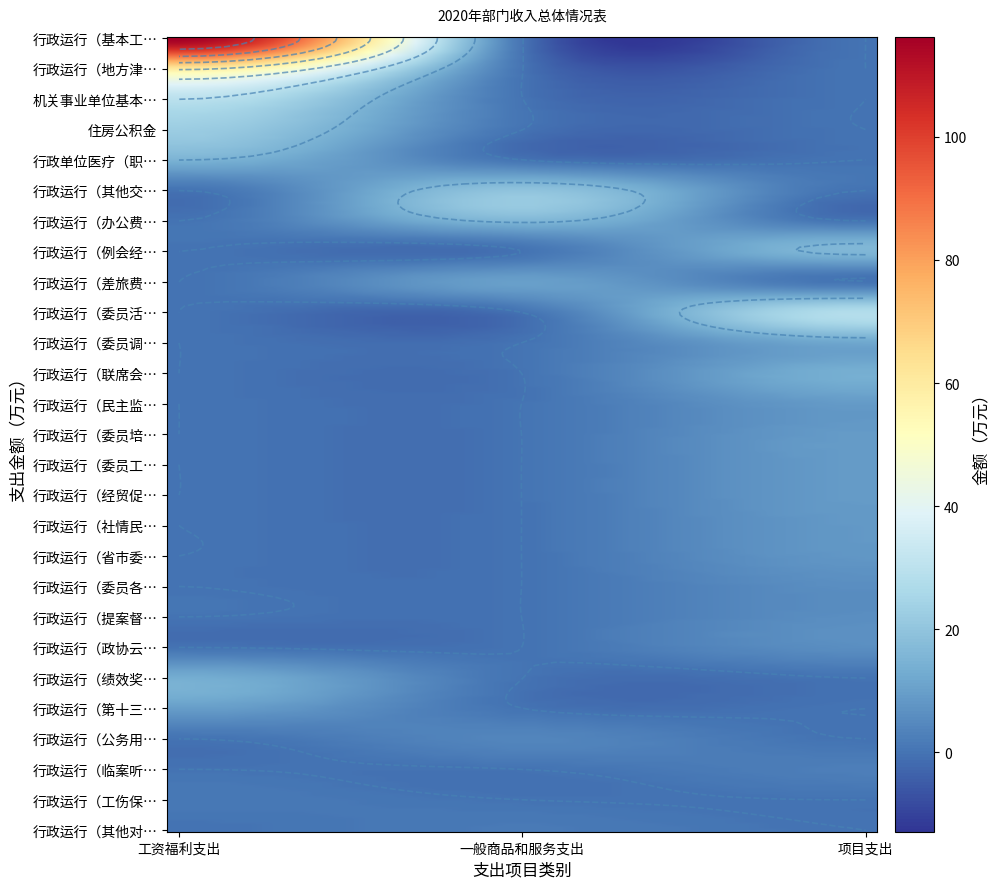

What is the difference between the maximum and minimum values?

115.1